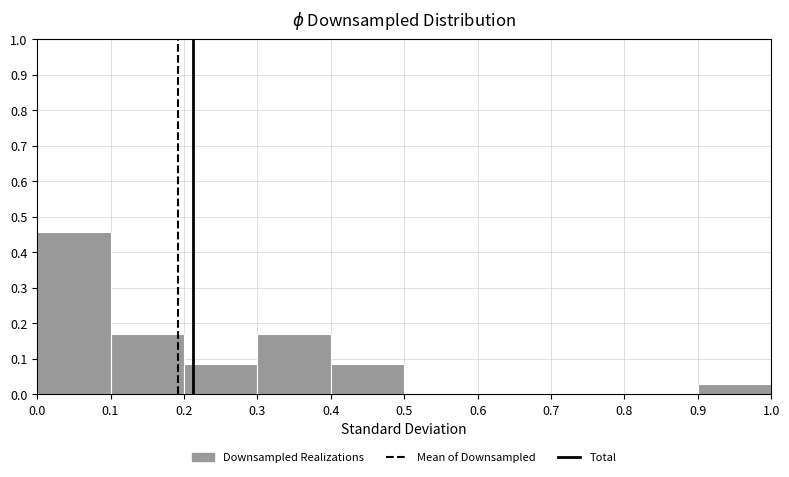

How tall is the bar that spans 0.4 to 0.5 on the x-axis? The values are not printed on the chart, so give them approximately, as read against the axis.

0.09